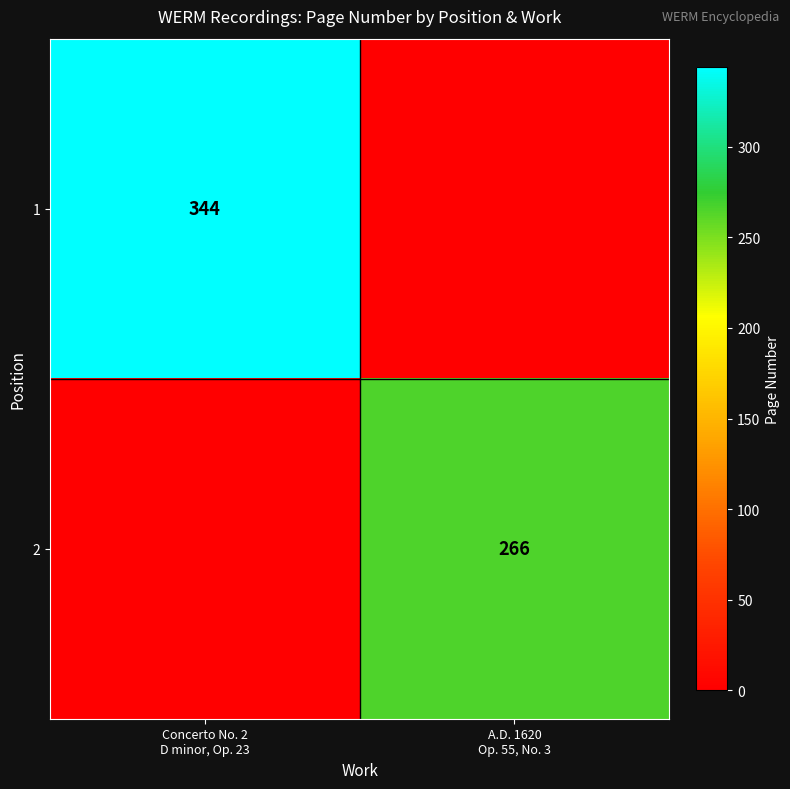

Where is 2 nearest to the value 133?

Concerto No. 2 D minor, Op. 23